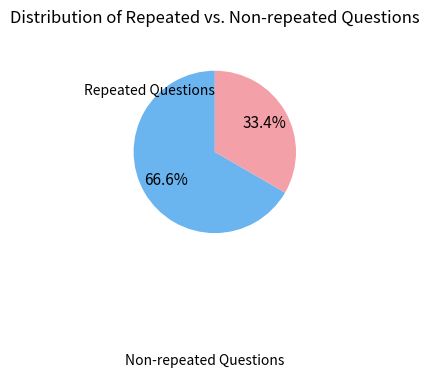

How many slices are in this pie chart?

2